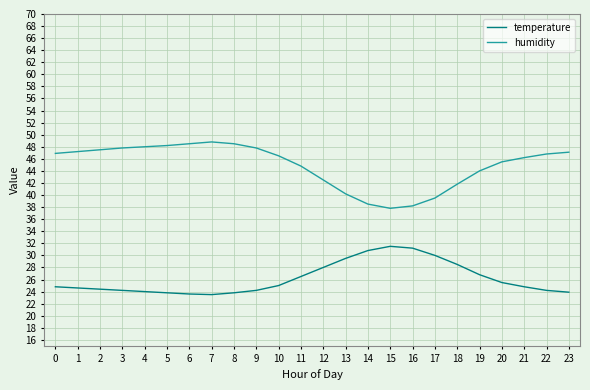

What is the difference between the second highest and minimum values in the humidity series?

10.7